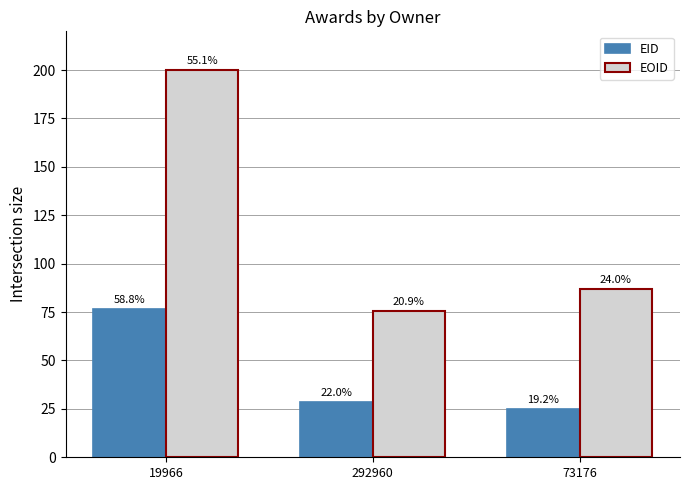

How many bars are there in each group?

2